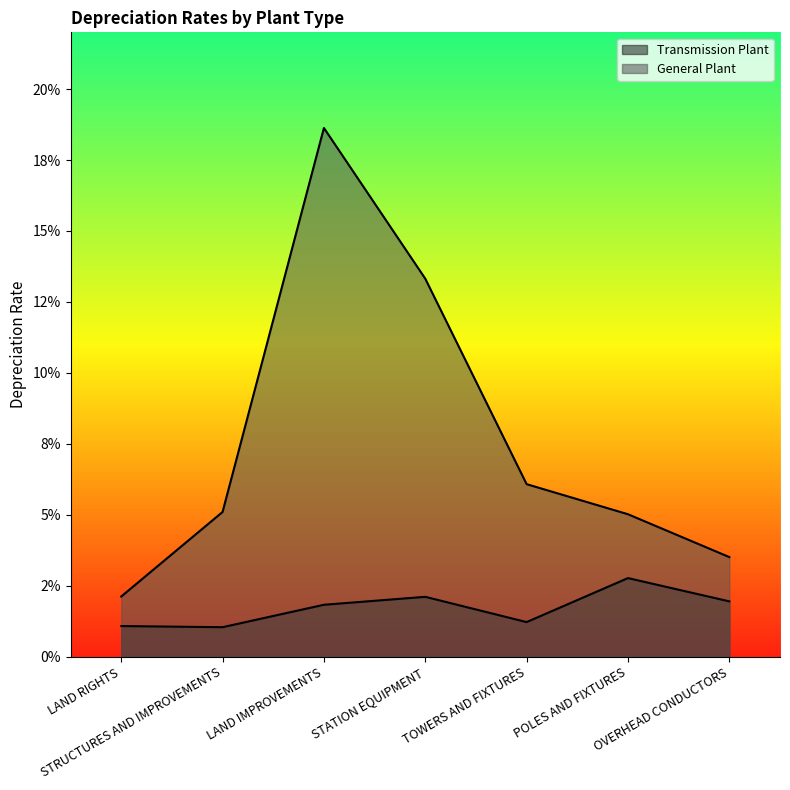

Reading left to right, transcribe all the data shown in this chart.

Transmission Plant: 0.0	0.0	0.0	0.0	0.0	0.0	0.0
General Plant: 0.0	0.1	0.2	0.1	0.1	0.1	0.0